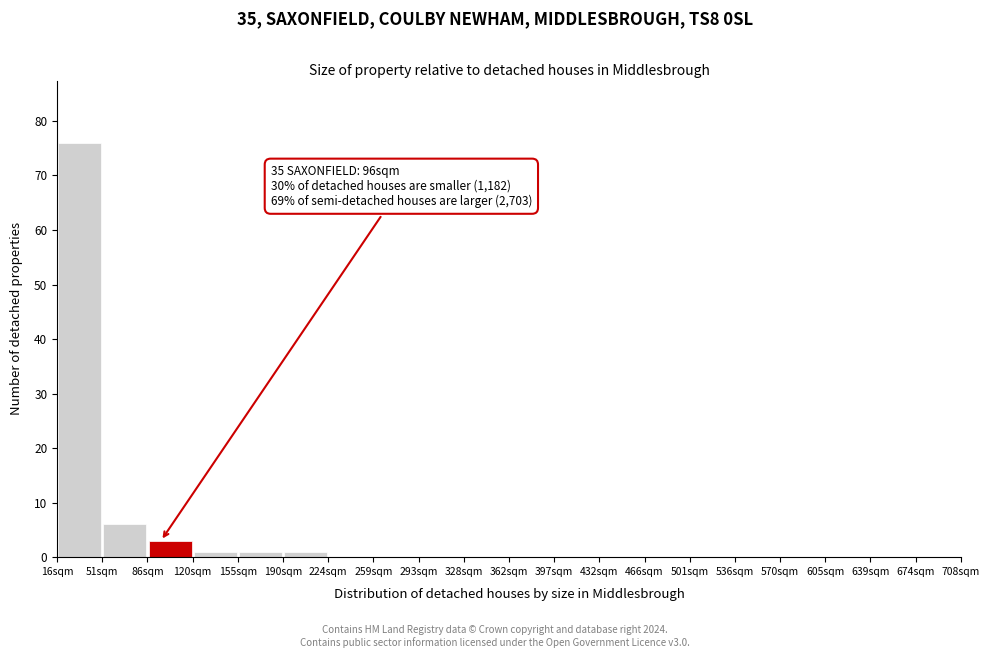

Which range on the x-axis has the tallest bar?

15 to 50